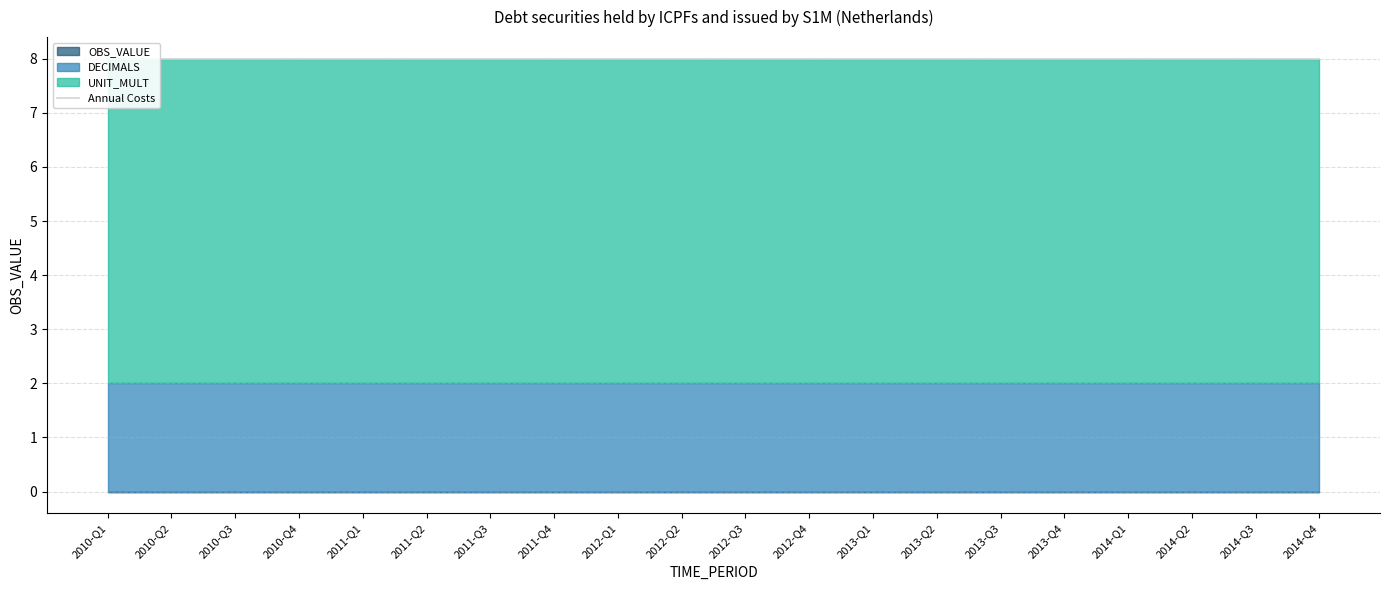

True or false: DECIMALS and OBS_VALUE intersect in this chart.

False